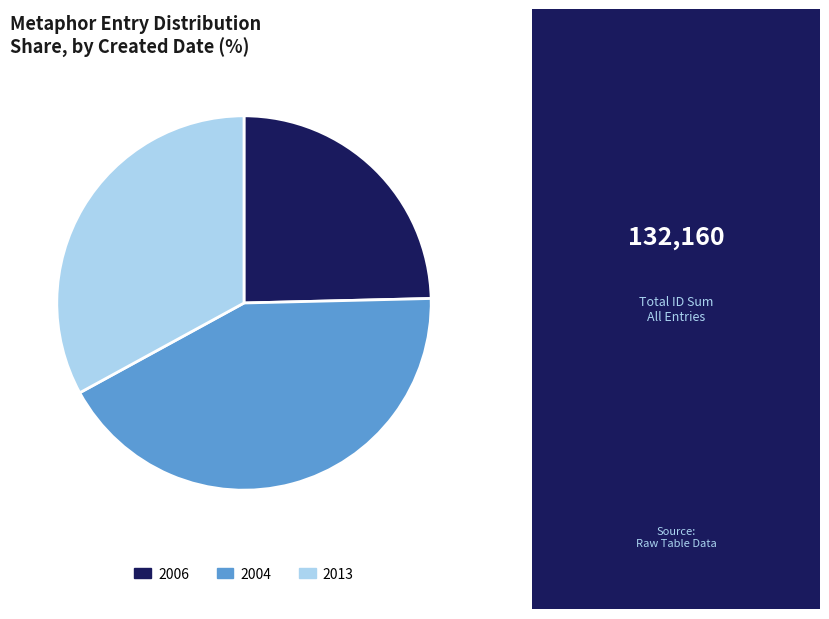

Which category has the biggest portion of the pie?

2004